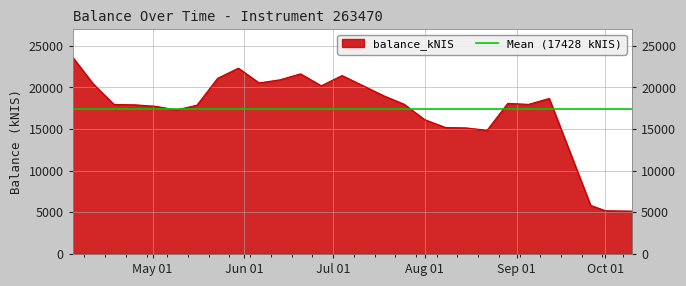

How many data points are less than 17986?

13